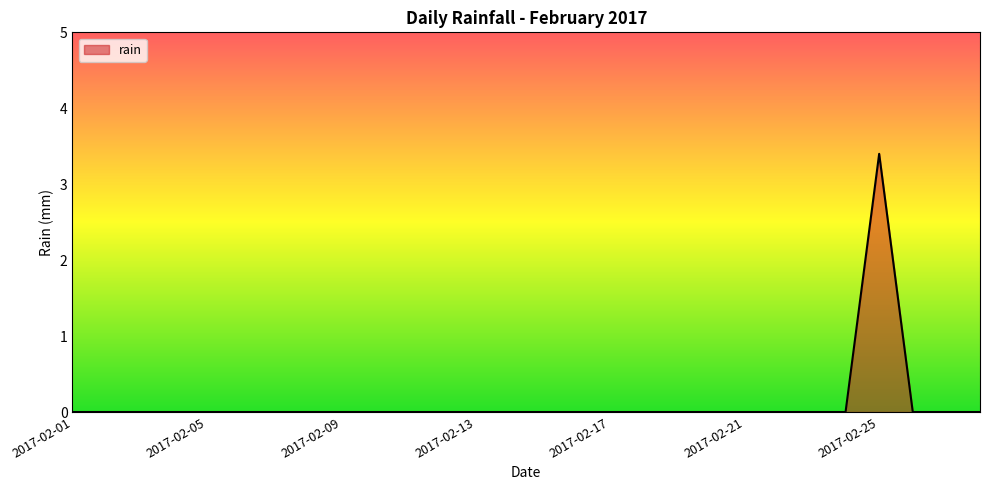

What is the greatest value displayed?

3.4